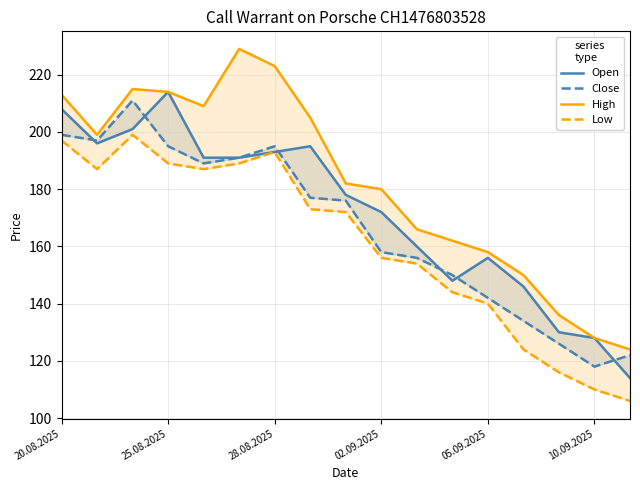

Is the value of Open at 6 greater than the value of Close at 10.09.2025?

Yes